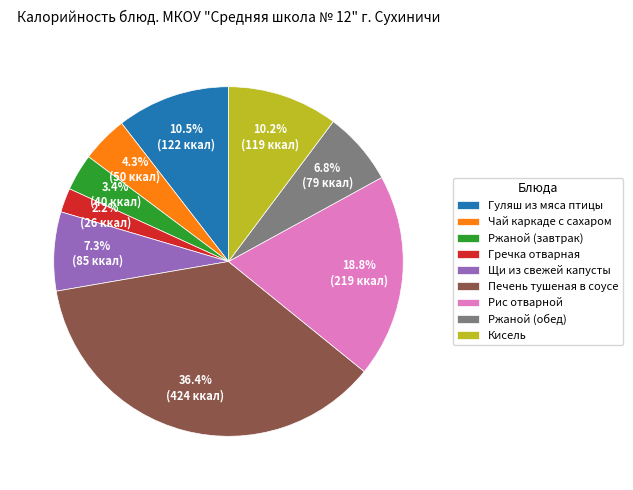

To the nearest percent, what is the difference between the Ржаной (завтрак) and Кисель slice percentages?

7%